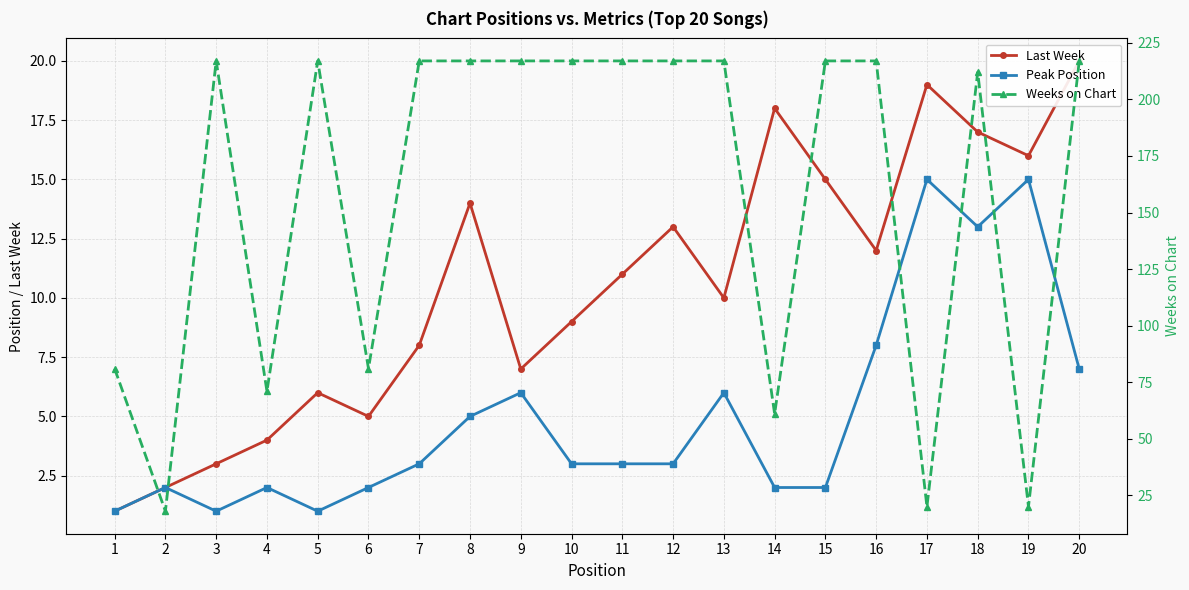

The Peak Position series shows 0 at 15. True or false?

False